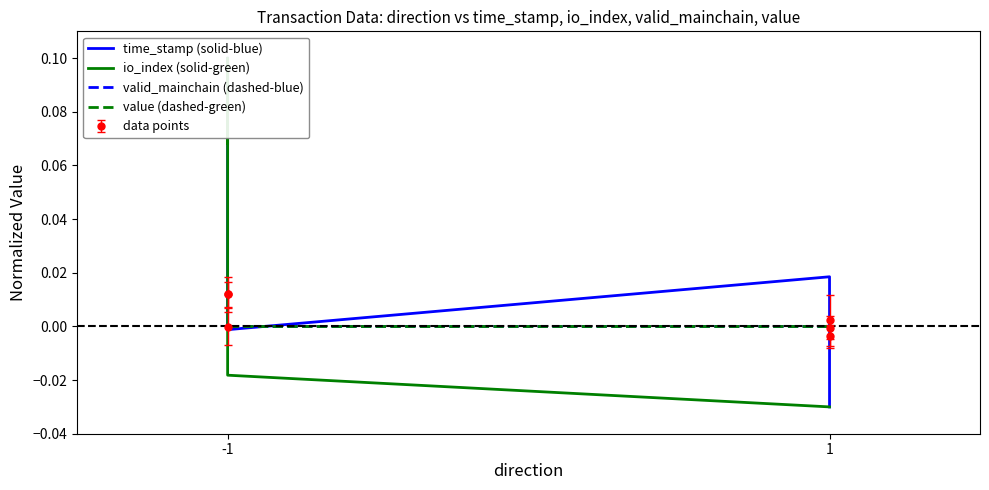

At which category is the sum across all series the highest?

-1